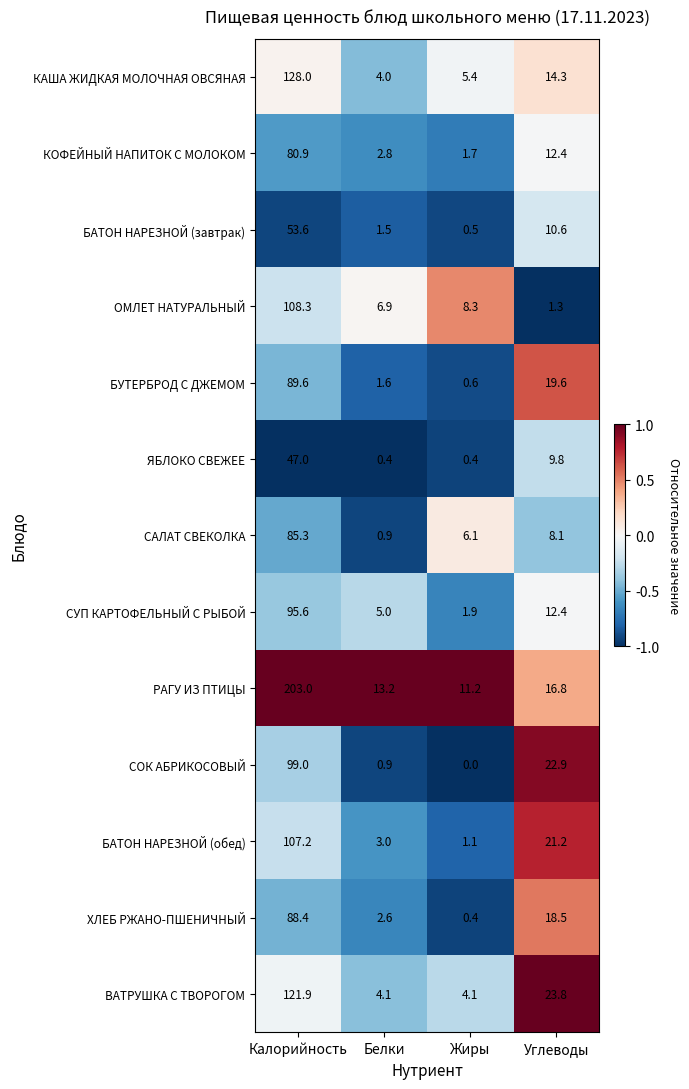

What is the maximum value for СУП КАРТОФЕЛЬНЫЙ С РЫБОЙ?

95.6